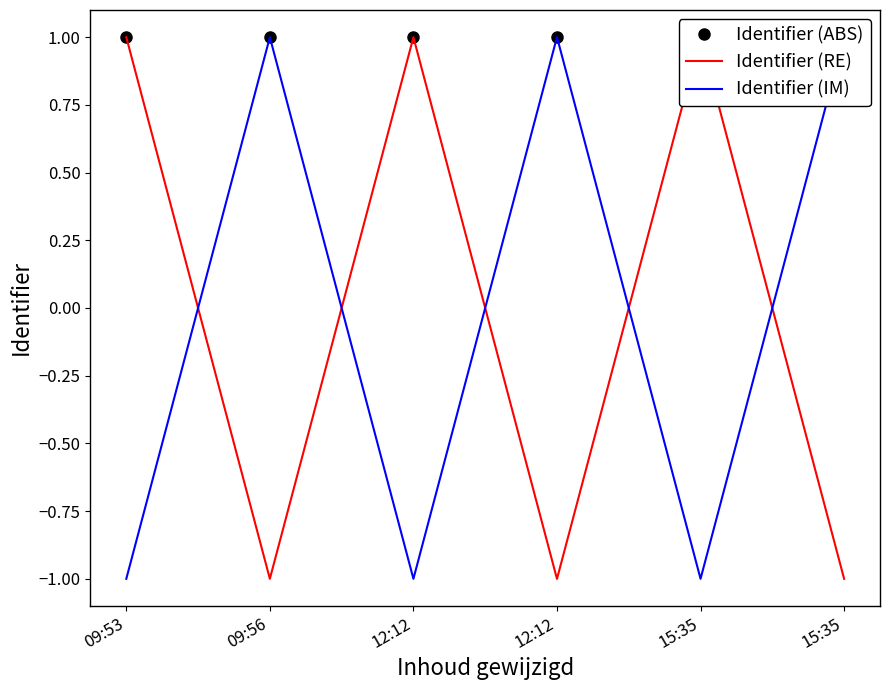

How many values in the Identifier (RE) series exceed 0?

3